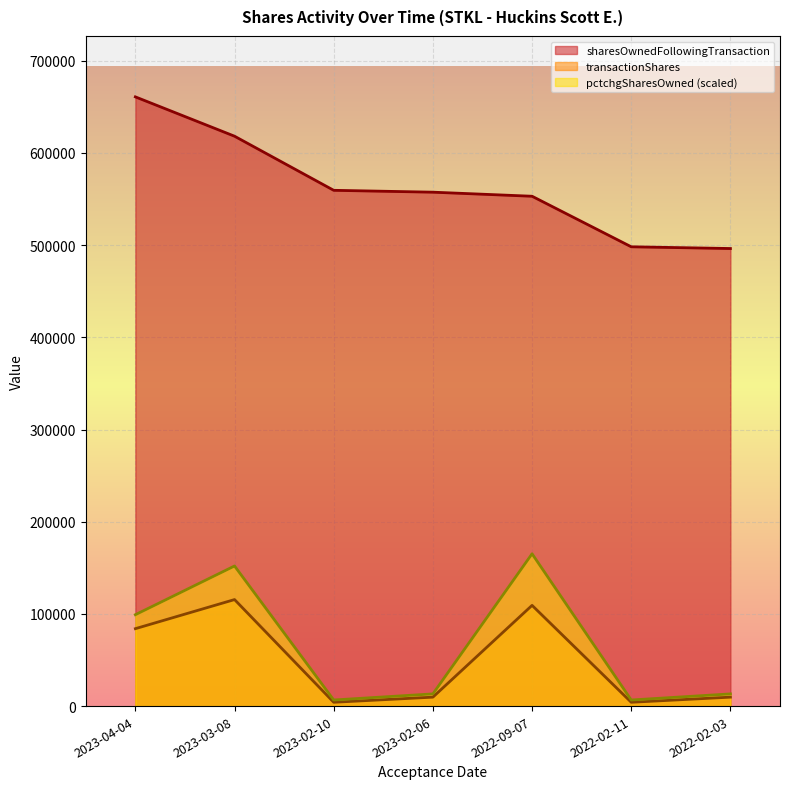

Where does the sharesOwnedFollowingTransaction series first go above 557495?

2023-04-04